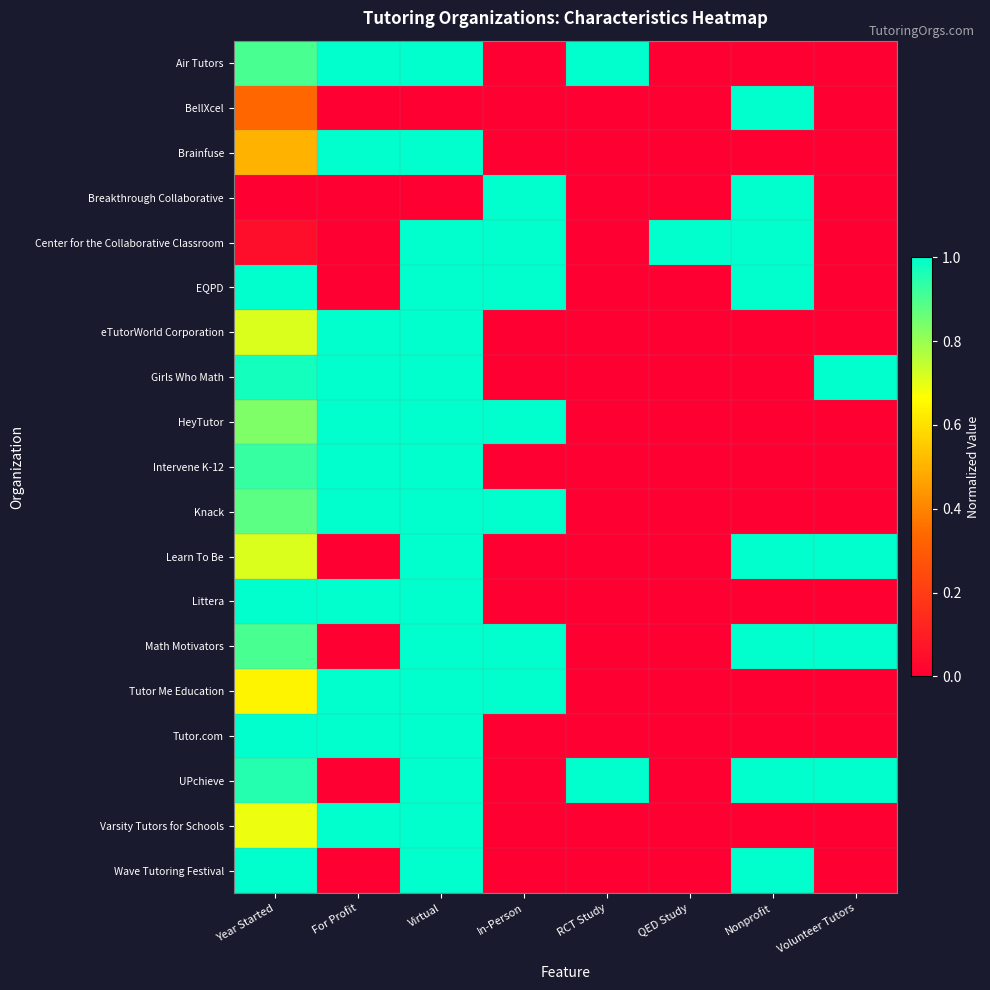

List the series in order of their peak value, lowest first.

Air Tutors, BellXcel, Brainfuse, Breakthrough Collaborative, Center for the Collaborative Classroom, EQPD, eTutorWorld Corporation, Girls Who Math, HeyTutor, Intervene K-12, Knack, Learn To Be, Littera, Math Motivators, Tutor Me Education, Tutor.com, UPchieve, Varsity Tutors for Schools, Wave Tutoring Festival